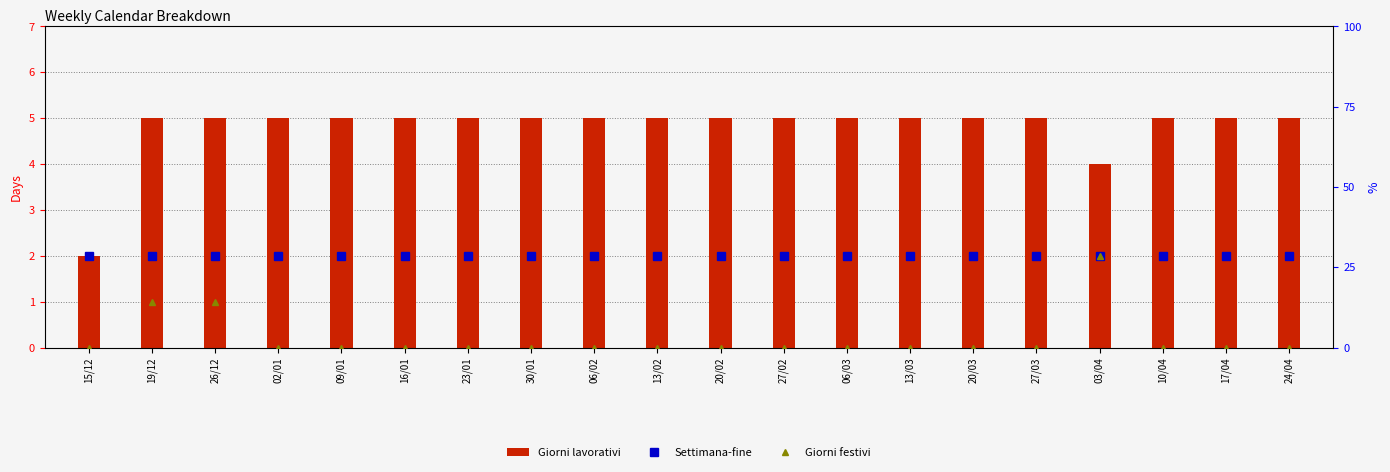

How many data points in Giorni festivi are above 0?

3